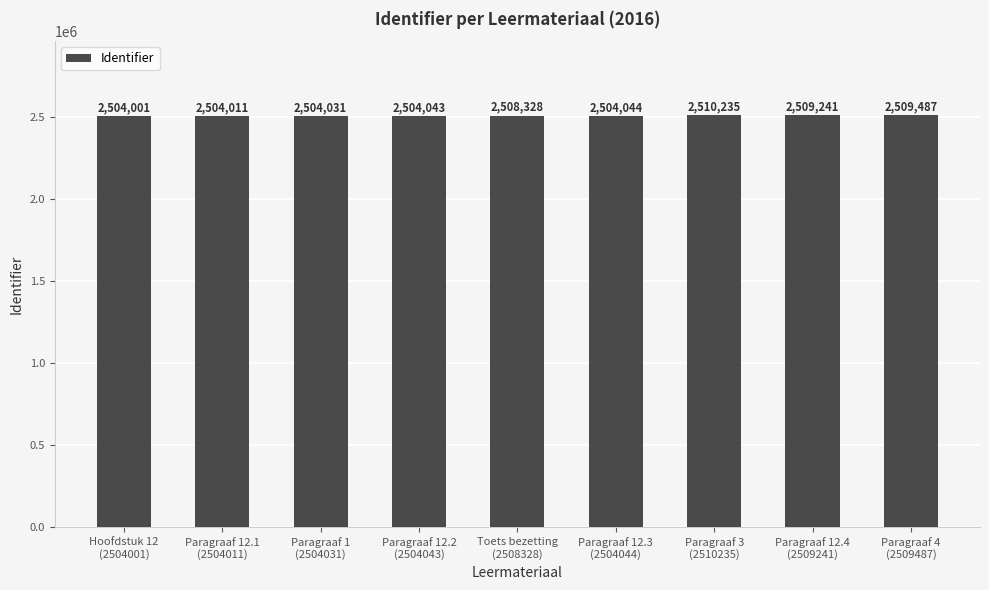

Approximately how many times larger is the value at Paragraaf 1
(2504031) compared to Paragraaf 12.1
(2504011)?

1.0